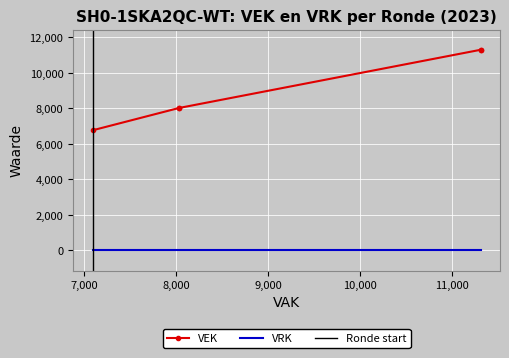

True or false: there are more than 2 points higher than both neighbors.

False